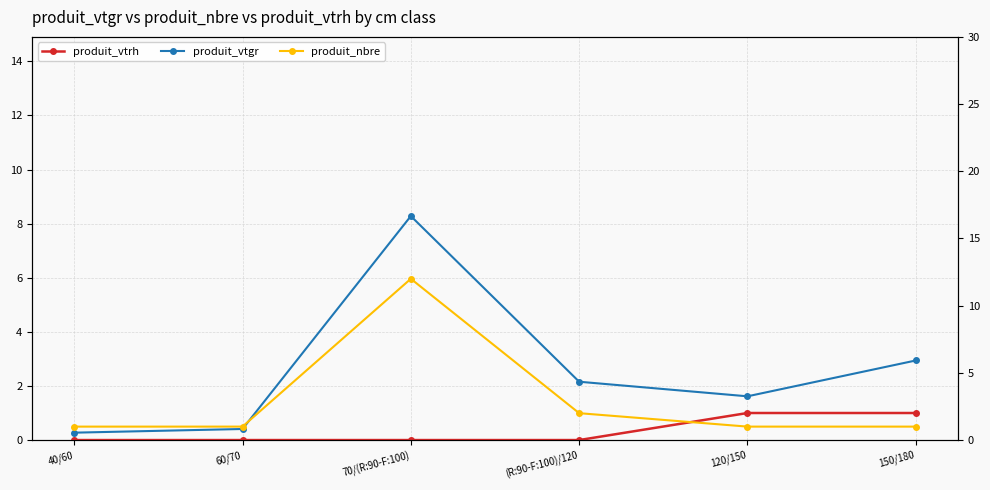

What is the label of the 1st point from the left?

40/60